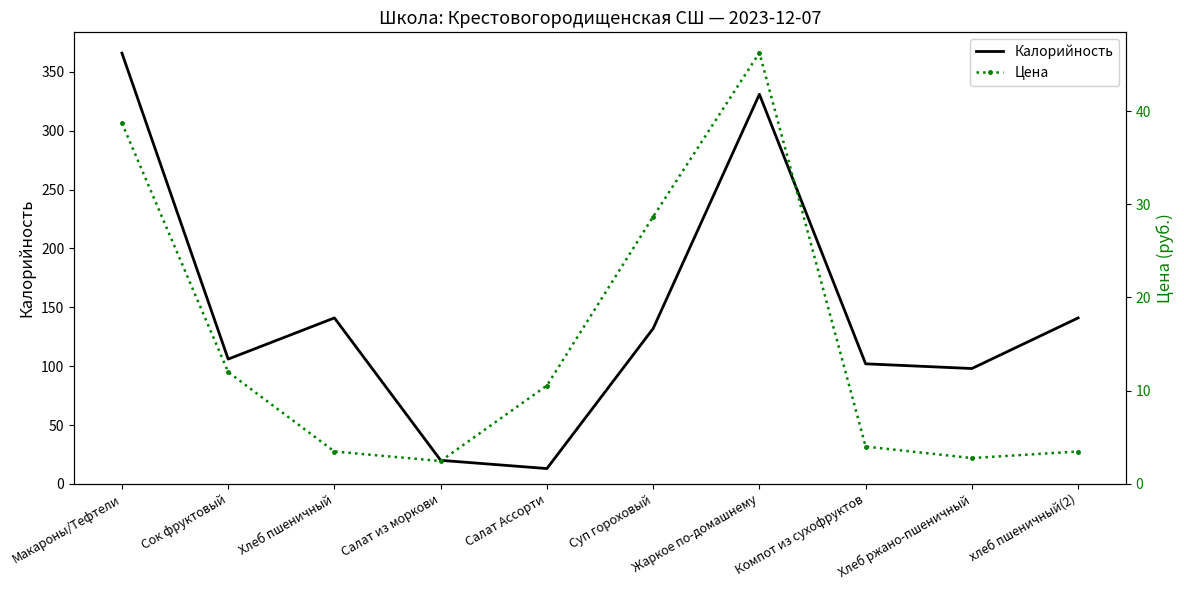

What is the approximate value of Калорийность at Сок фруктовый?

106